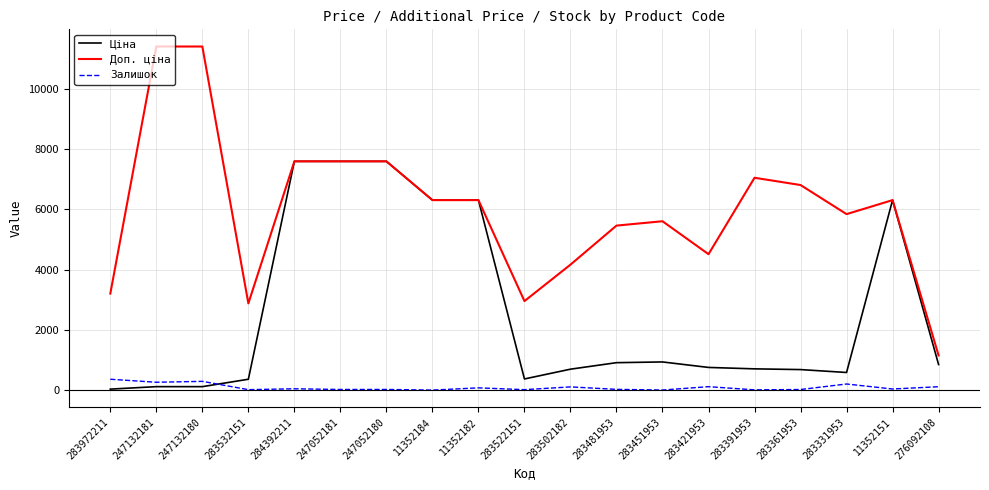

True or false: Залишок and Доп. ціна intersect in this chart.

False